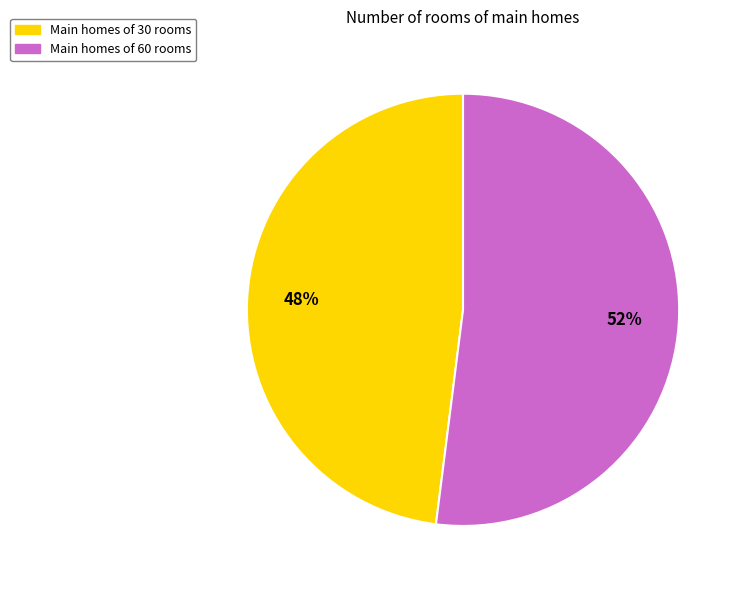

To the nearest percent, what is the difference between the largest and smallest slice percentages?

4%